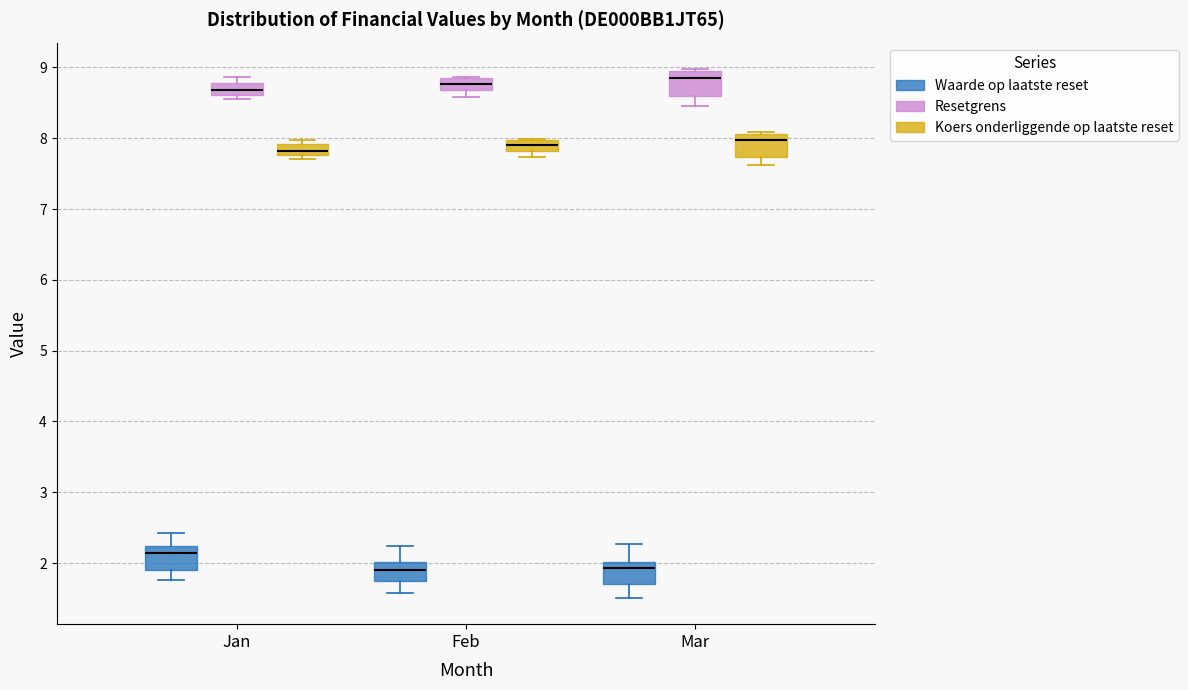

Reading left to right, read every box against the y-axis: the position of its median line, the range the box covers, and the ends of its whiskers. The values are not printed on the chart, so give them approximately, as read against the axis.

Jan (Waarde op laatste reset): median 2.1, box 1.9 to 2.2, whiskers 1.8 to 2.4
Jan (Resetgrens): median 8.7, box 8.6 to 8.8, whiskers 8.6 (just below the box's lower edge) to 8.9
Jan (Koers onderliggende op laatste reset): median 7.8 (inside the box), box 7.8 to 7.9, whiskers 7.7 to 8.0
Feb (Waarde op laatste reset): median 1.9, box 1.8 to 2.0, whiskers 1.6 to 2.2
Feb (Resetgrens): median 8.8, box 8.7 to 8.9, whiskers 8.6 to 8.9
Feb (Koers onderliggende op laatste reset): median 7.9, box 7.8 to 8.0, whiskers 7.7 to 8.0
Mar (Waarde op laatste reset): median 1.9, box 1.7 to 2.0, whiskers 1.5 to 2.3
Mar (Resetgrens): median 8.9 (just below the box's upper edge), box 8.6 to 8.9, whiskers 8.5 to 9.0
Mar (Koers onderliggende op laatste reset): median 8.0, box 7.7 to 8.1, whiskers 7.6 to 8.1